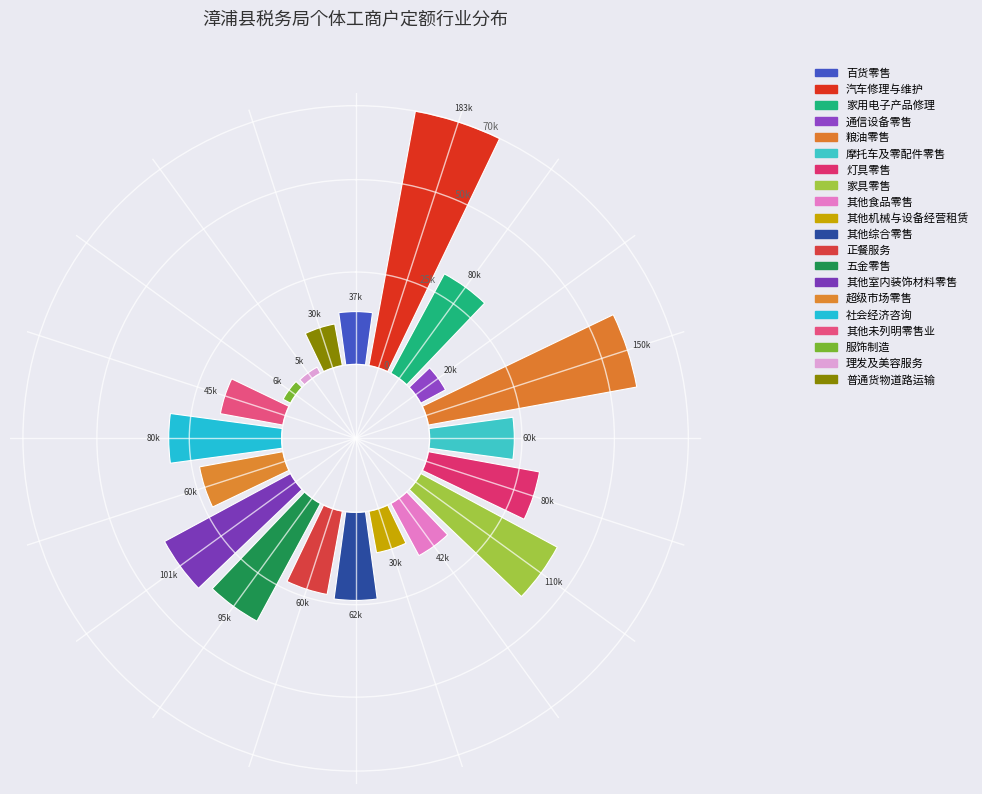

True or false: 其他机械与设备经营租赁 accounts for 9% of the total.

False